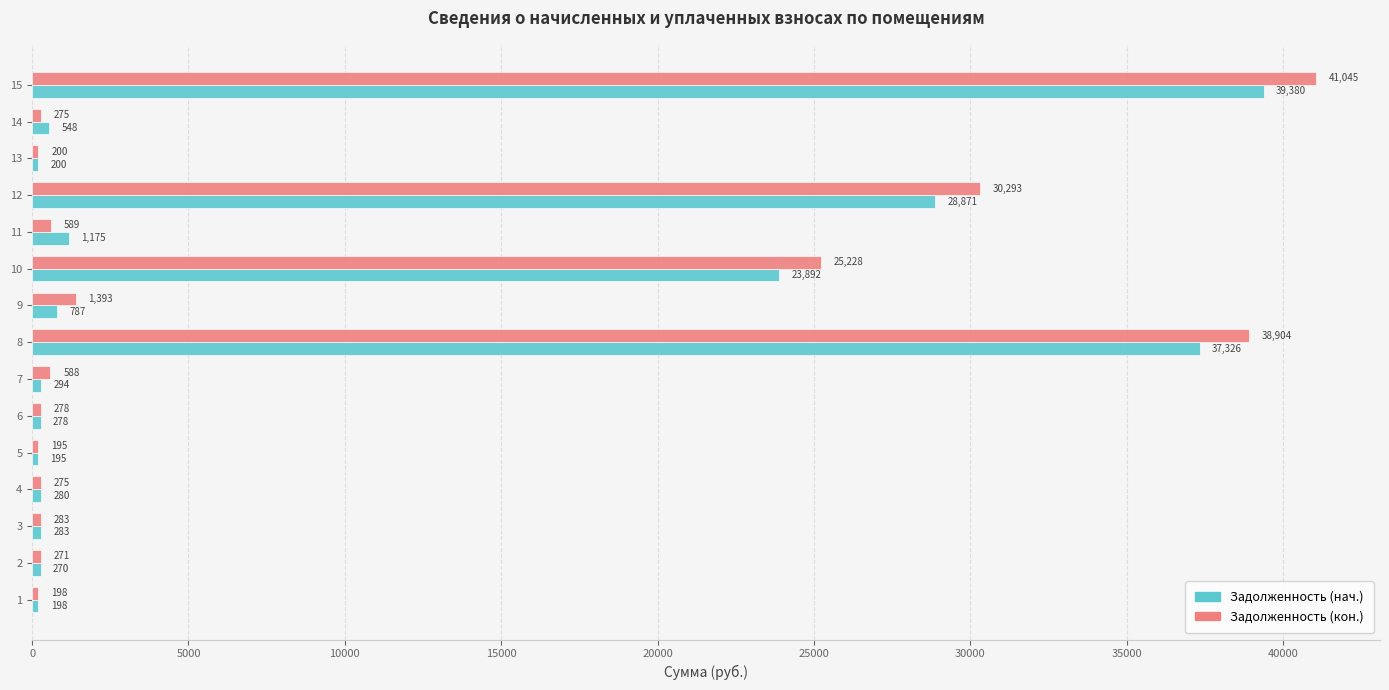

True or false: Задолженность (кон.) has a value of 5787.3 at 10.

False